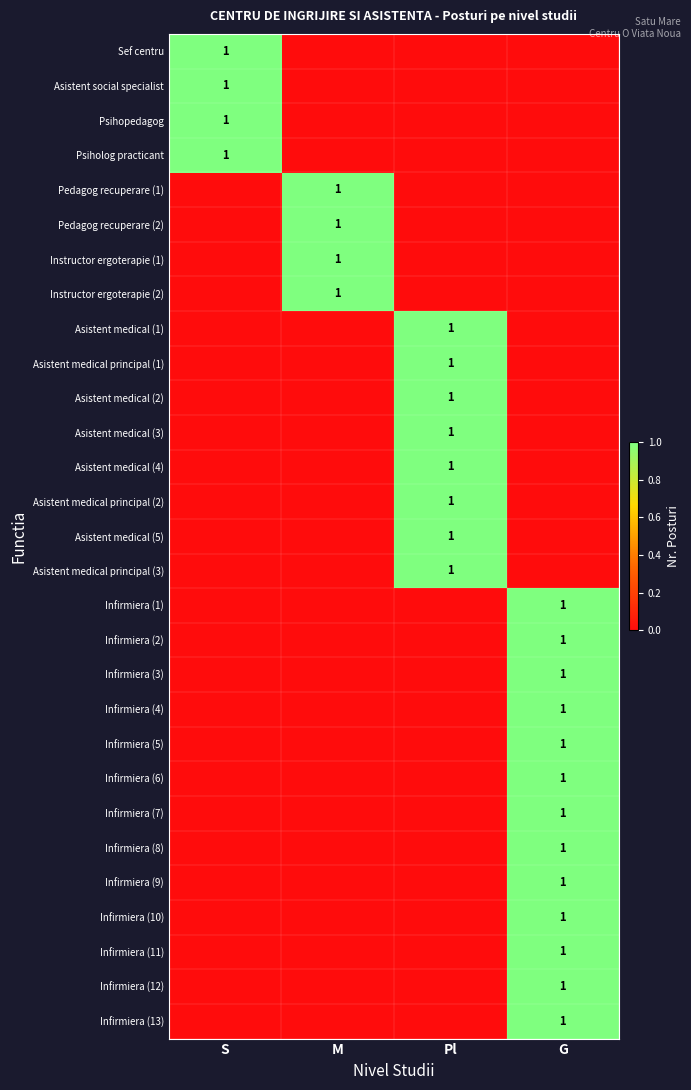

True or false: Infirmiera (12) has a value of 1 at Pl.

False